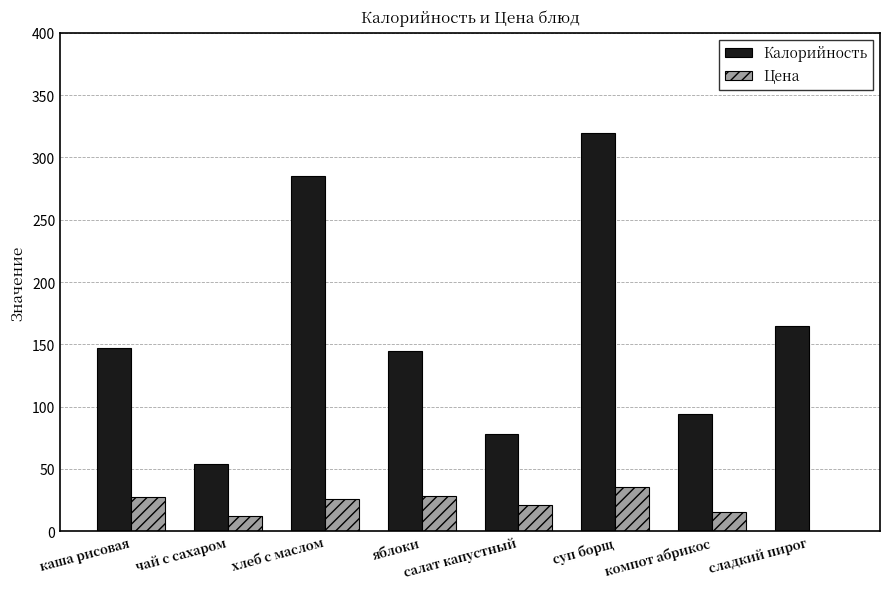

Which series changed the most between хлеб с маслом and сладкий пирог?

Калорийность